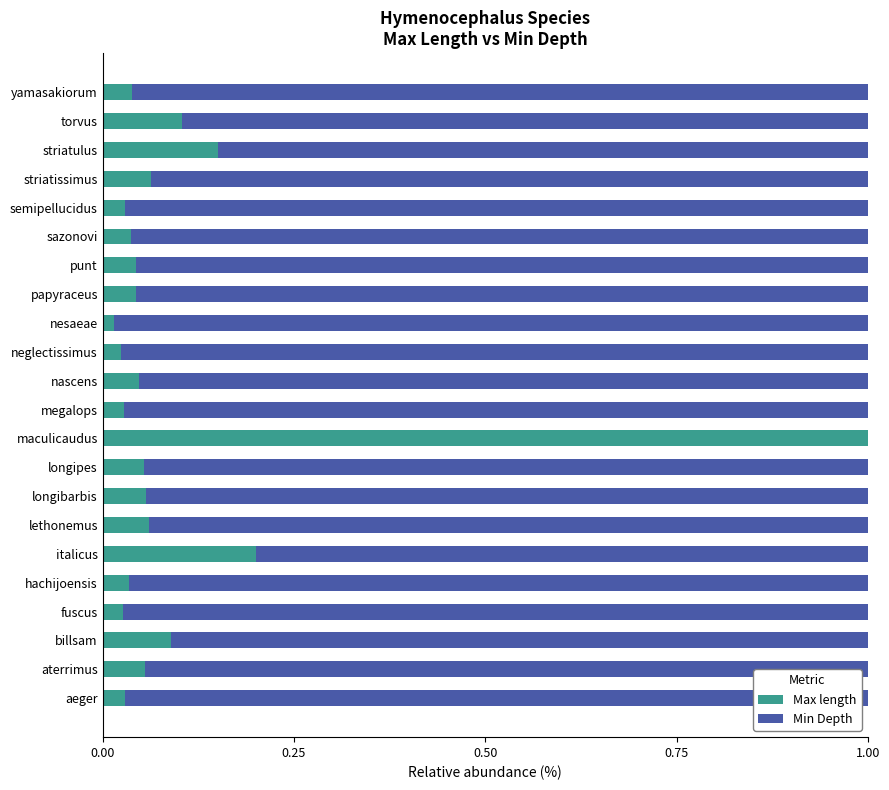

True or false: Max length has a value of 0.1 at billsam.

True